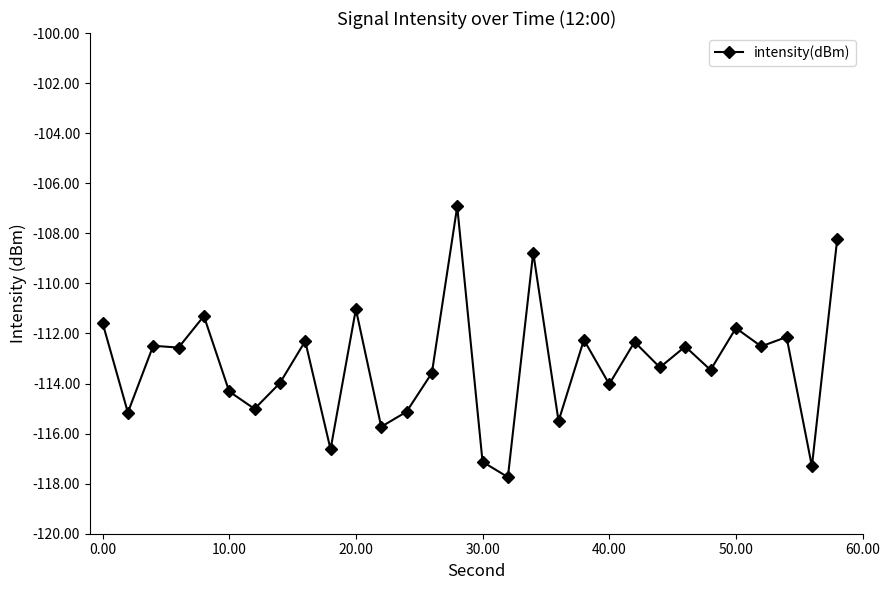

What is the value of the 11th point from the left?

-111.0